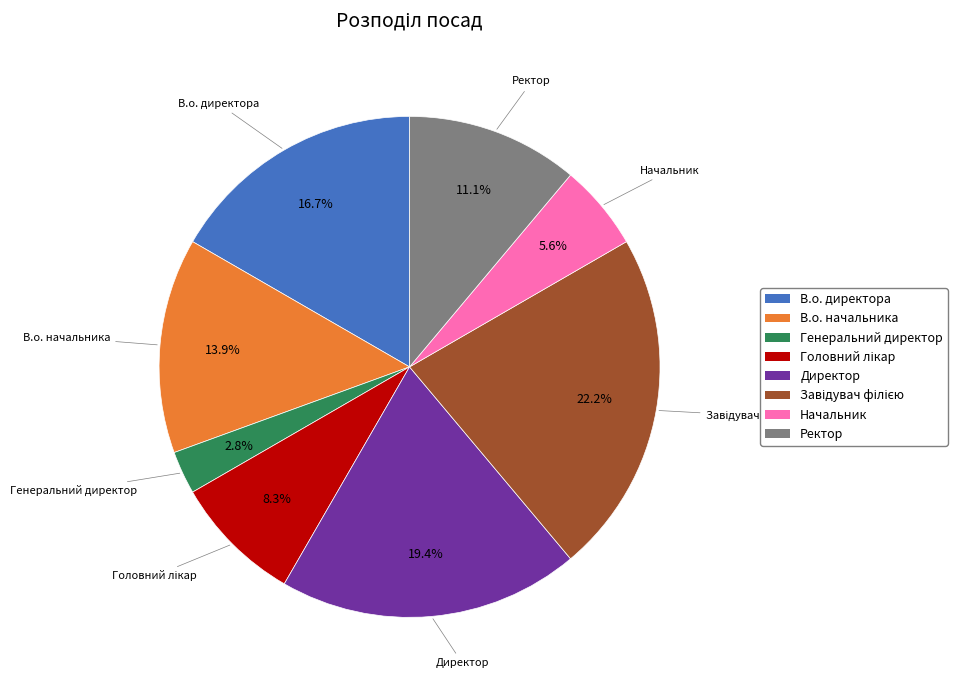

Combined, do Начальник and Ректор account for over 50%?

No